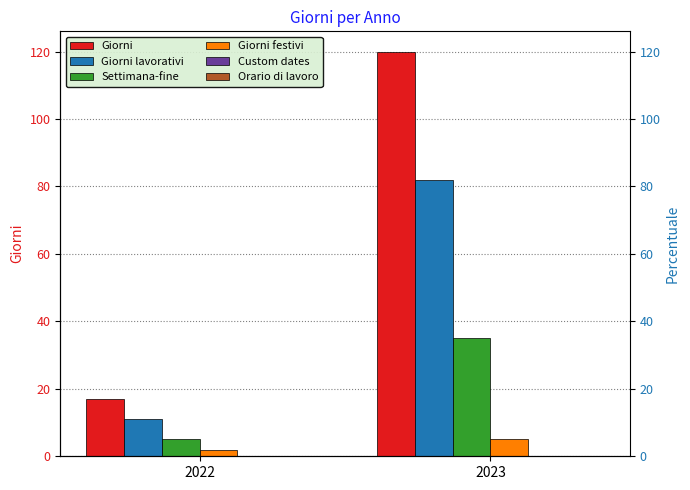

Between 2022 and 2023, which series saw the biggest shift?

Giorni